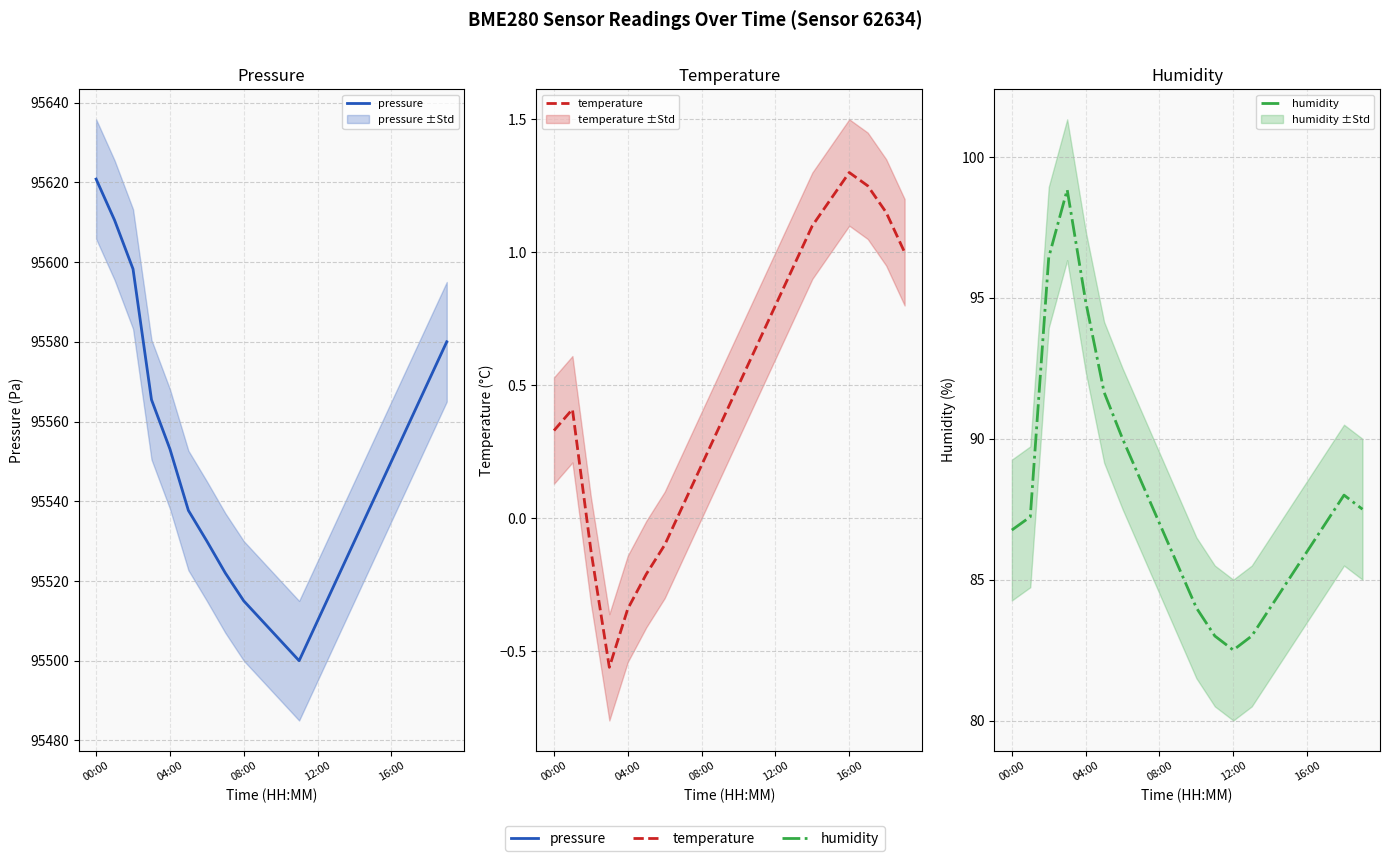

List the series in order of their peak value, highest first.

pressure, humidity, temperature